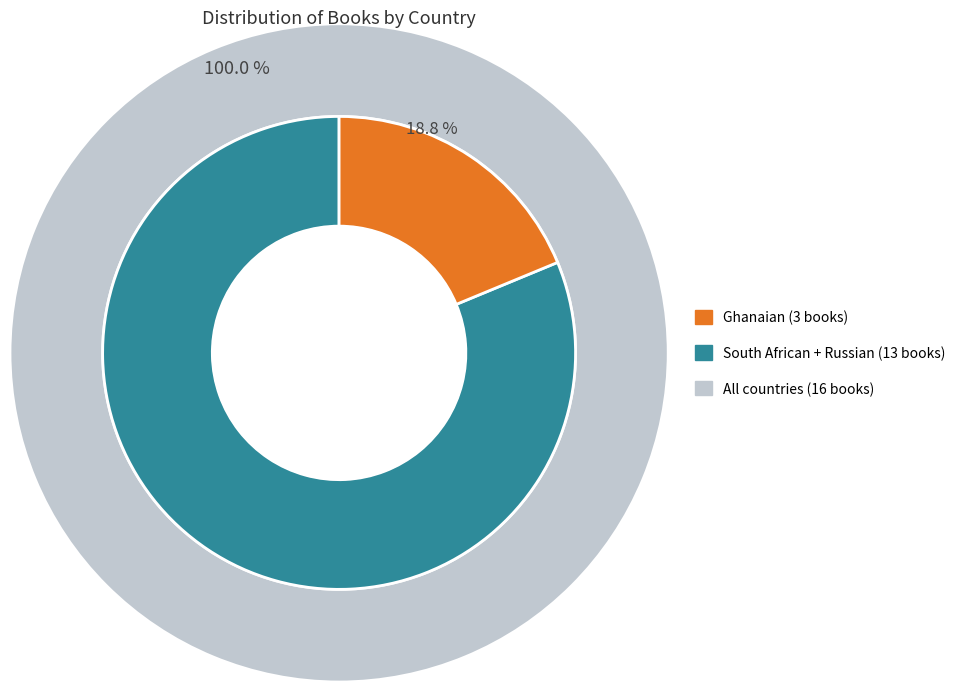

Which slice is the largest?

South African